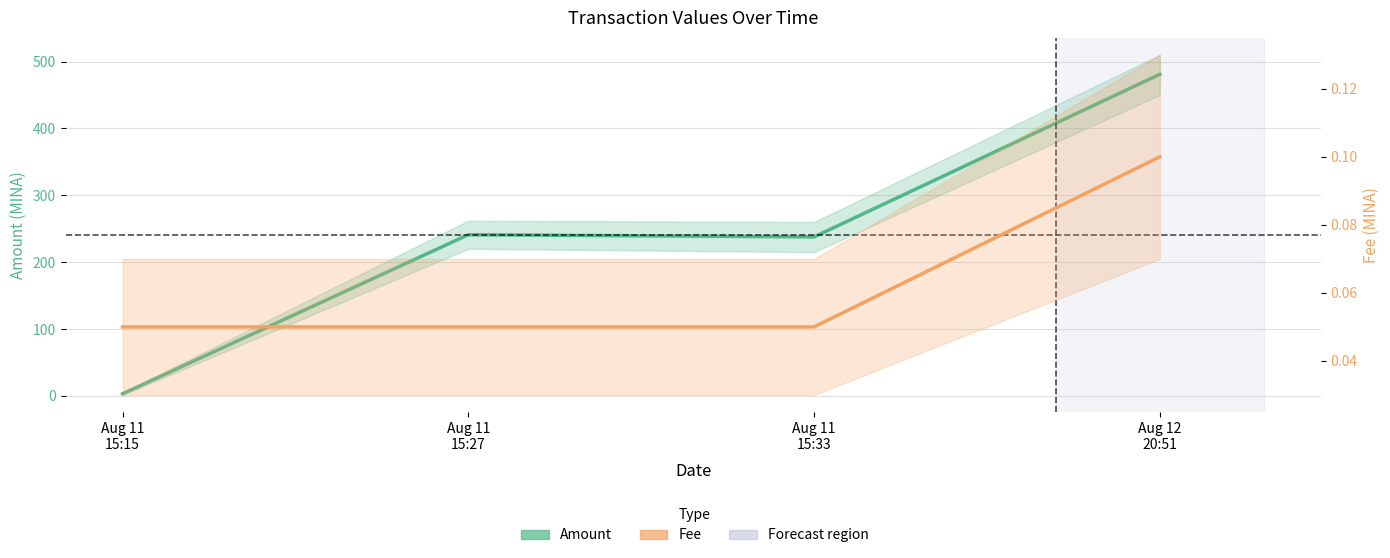

At which category does Amount reach its first local peak?

Aug 11
15:27